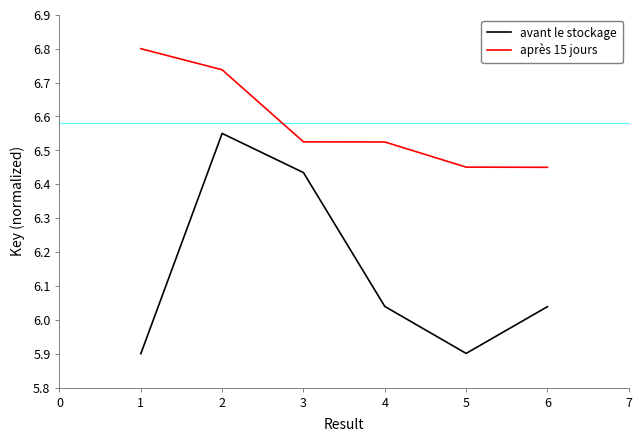

Which series changed the most between 2 and 3?

après 15 jours